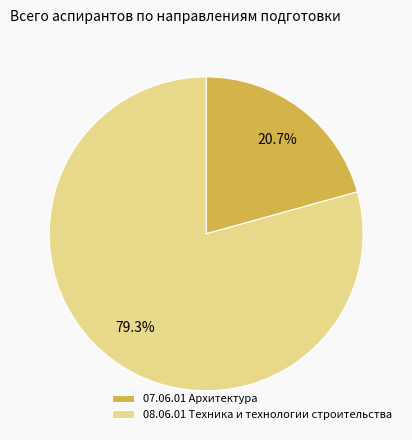

What percentage is the 08.06.01 Техника и технологии строительства slice, to the nearest percent?

79%